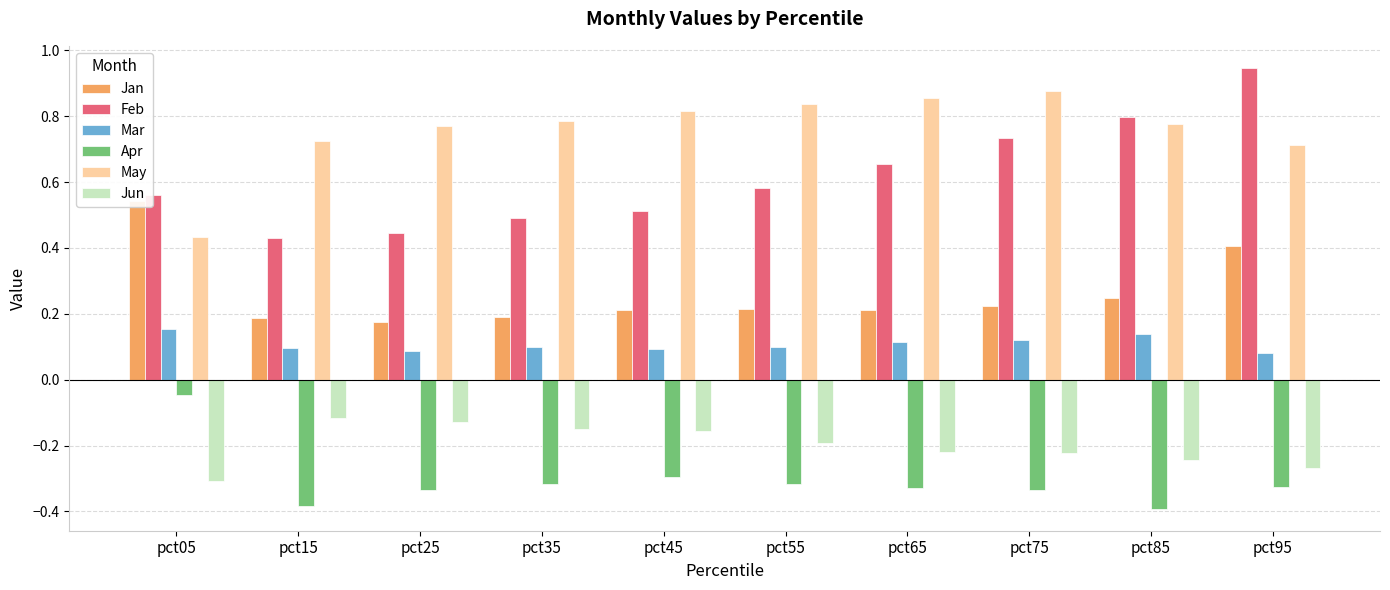

Reading left to right, list all the values displayed in this chart.

Jan: pct05=0.5	pct15=0.2	pct25=0.2	pct35=0.2	pct45=0.2	pct55=0.2	pct65=0.2	pct75=0.2	pct85=0.2	pct95=0.4
Feb: pct05=0.6	pct15=0.4	pct25=0.4	pct35=0.5	pct45=0.5	pct55=0.6	pct65=0.7	pct75=0.7	pct85=0.8	pct95=0.9
Mar: pct05=0.2	pct15=0.1	pct25=0.1	pct35=0.1	pct45=0.1	pct55=0.1	pct65=0.1	pct75=0.1	pct85=0.1	pct95=0.1
Apr: pct05=-0.0	pct15=-0.4	pct25=-0.3	pct35=-0.3	pct45=-0.3	pct55=-0.3	pct65=-0.3	pct75=-0.3	pct85=-0.4	pct95=-0.3
May: pct05=0.4	pct15=0.7	pct25=0.8	pct35=0.8	pct45=0.8	pct55=0.8	pct65=0.9	pct75=0.9	pct85=0.8	pct95=0.7
Jun: pct05=-0.3	pct15=-0.1	pct25=-0.1	pct35=-0.2	pct45=-0.2	pct55=-0.2	pct65=-0.2	pct75=-0.2	pct85=-0.2	pct95=-0.3